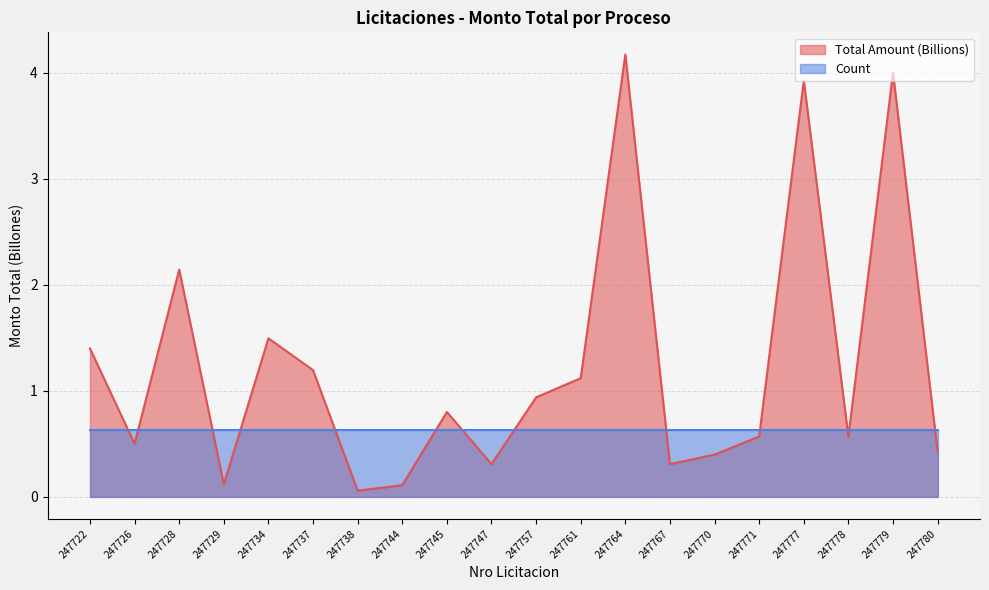

Reading right to left, what are all the values shown in this chart?

0.4	4.0	0.6	3.9	0.6	0.4	0.3	4.2	1.1	0.9	0.3	0.8	0.1	0.1	1.2	1.5	0.1	2.1	0.5	1.4